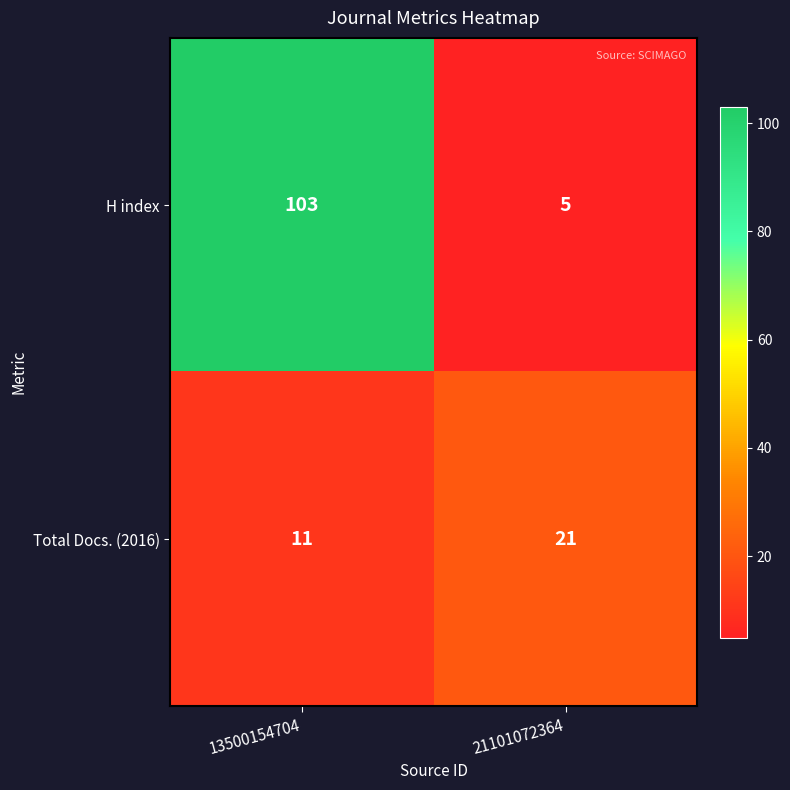

Is it true that H index equals 1 at 21101072364?

False